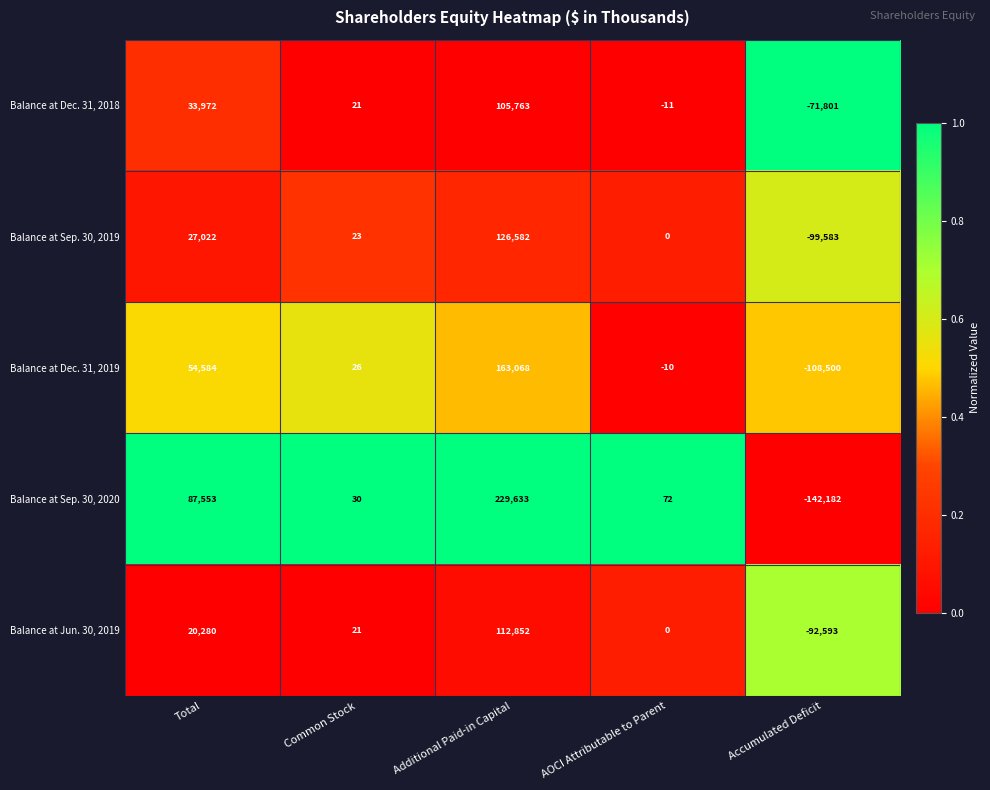

Rank the categories by Balance at Sep. 30, 2020 value from lowest to highest.

Accumulated Deficit, Common Stock, AOCI Attributable to Parent, Total, Additional Paid-in Capital